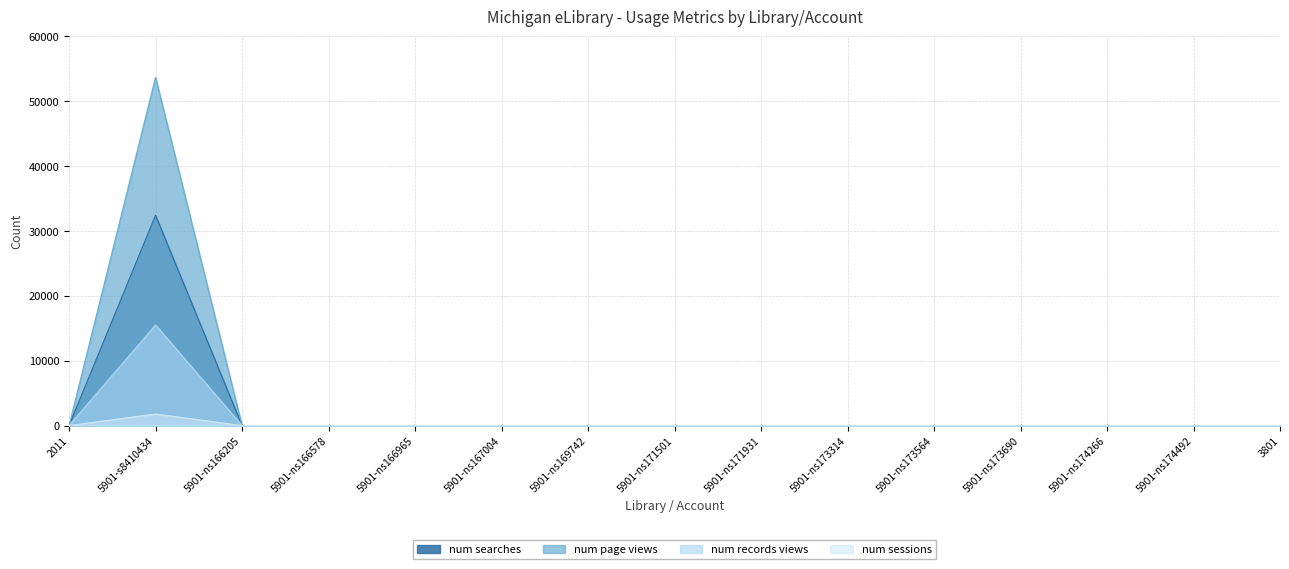

Rank the series by their maximum value, from highest to lowest.

num page views, num searches, num records views, num sessions